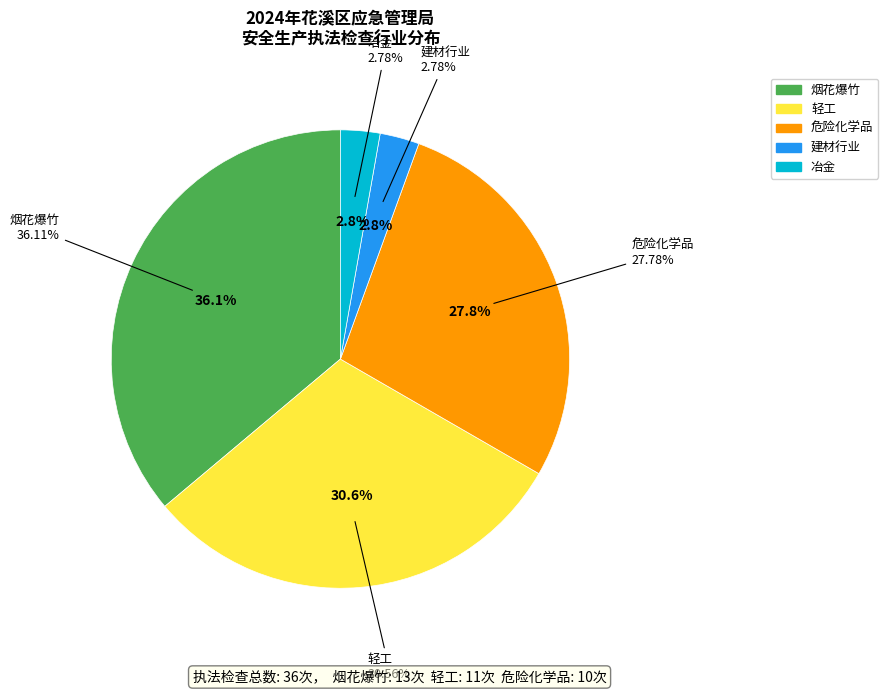

Does any single category account for the majority?

No